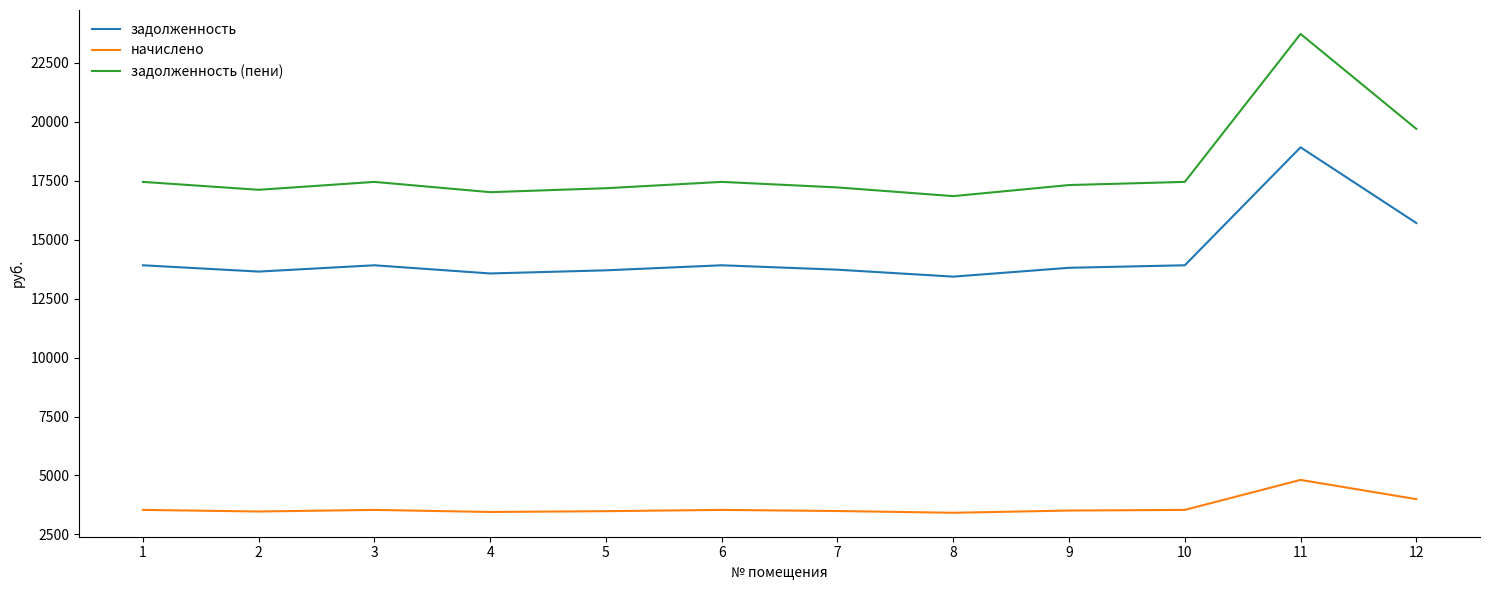

Rank the series by their maximum value, from lowest to highest.

начислено, задолженность, задолженность (пени)